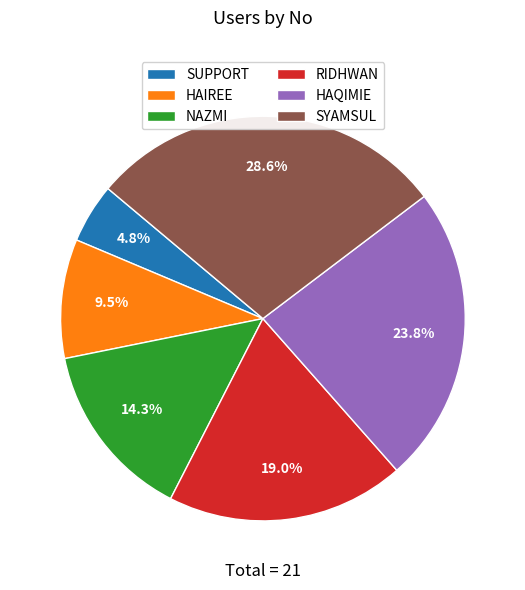

Combined, do SYAMSUL and RIDHWAN account for over 50%?

No